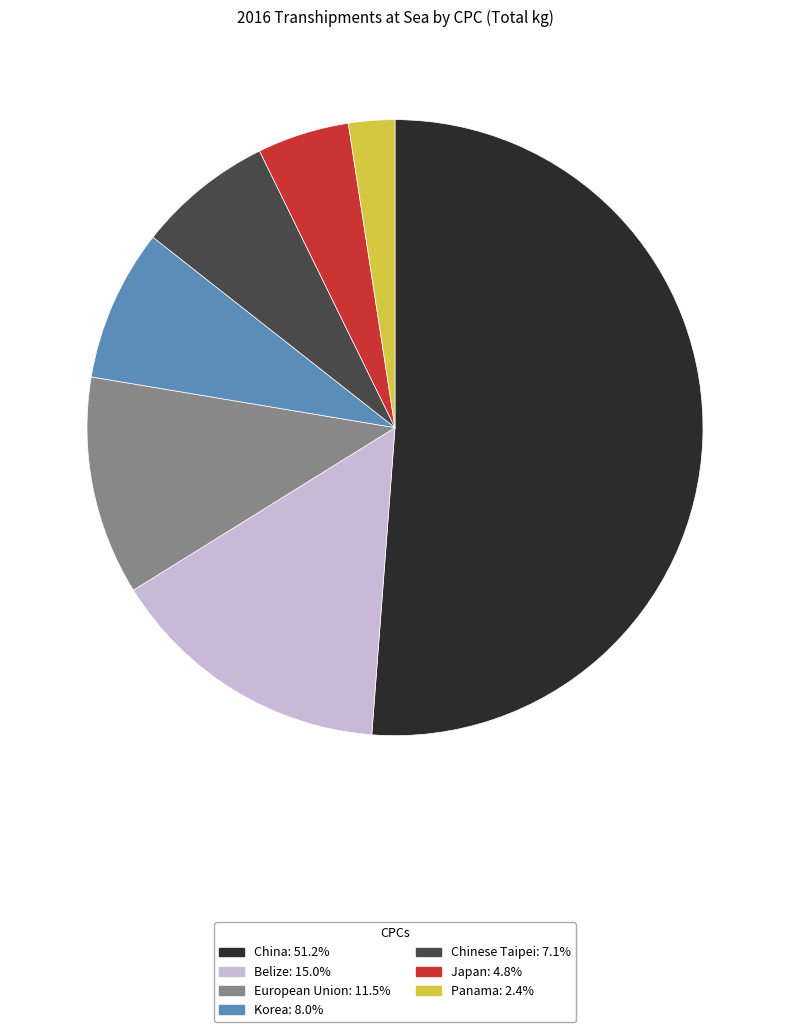

Does China: 51.2% represent more than half of the total?

Yes